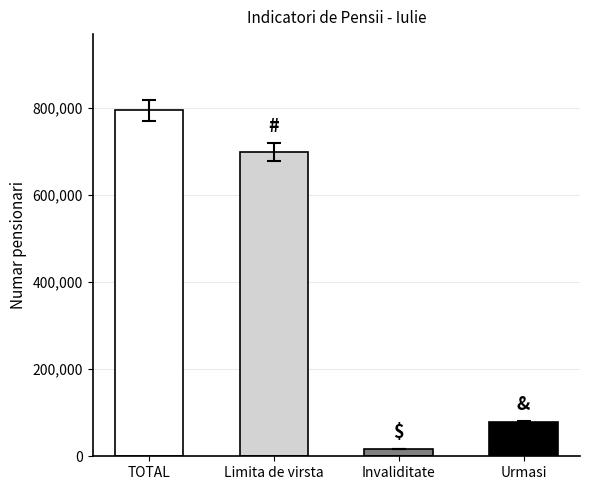

Between Limita de virsta and Urmasi, which is larger?

Limita de virsta